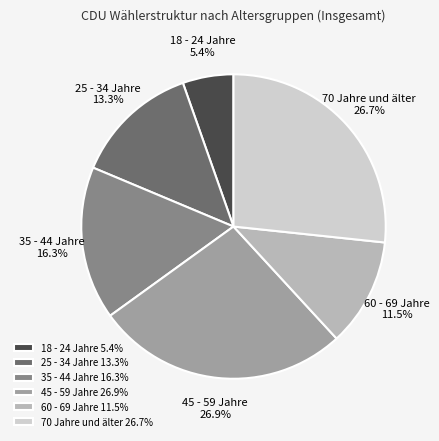

How many segments does this pie chart have?

6